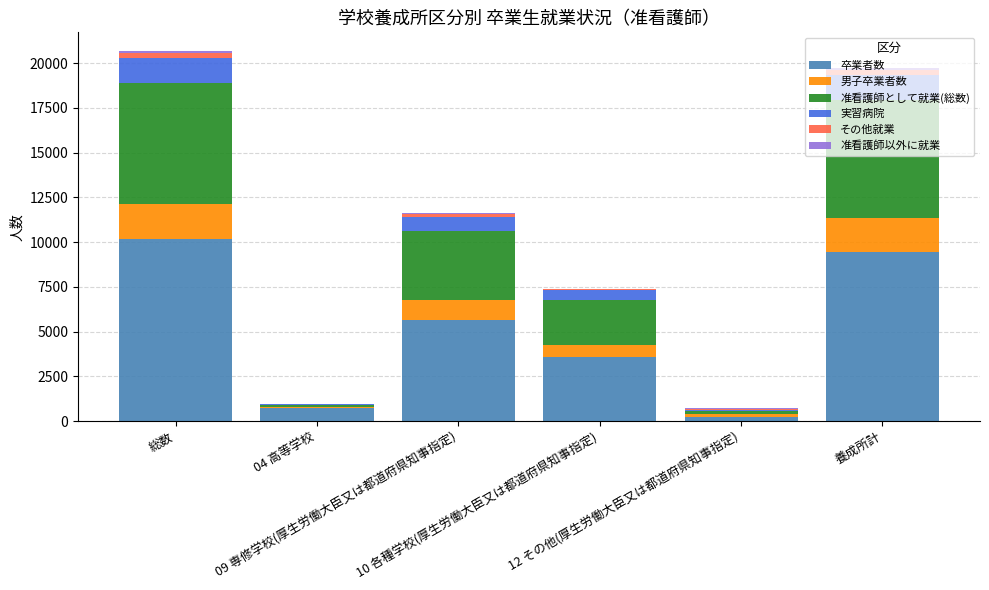

Are the bars horizontal?

No